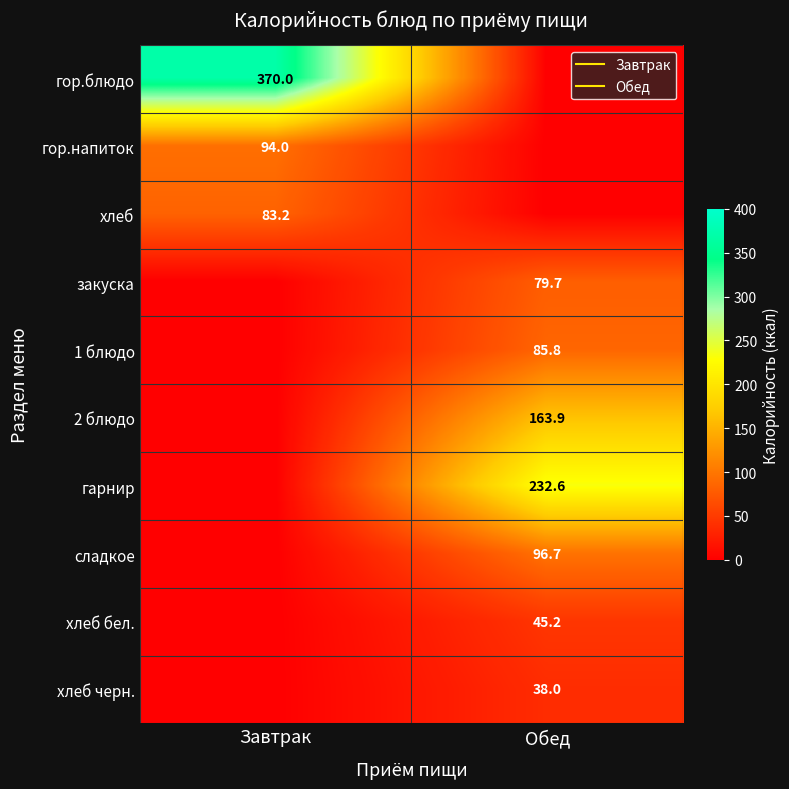

Is it true that гарнир equals 86.7 at Обед?

False